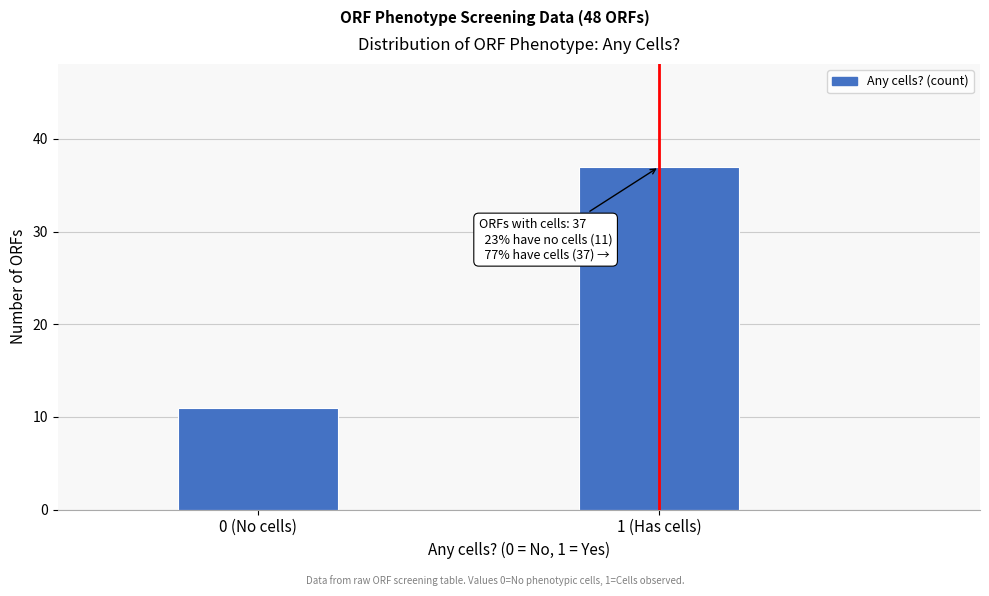

Reading left to right, list all the values displayed in this chart.

0 (No cells)=11	1 (Has cells)=37